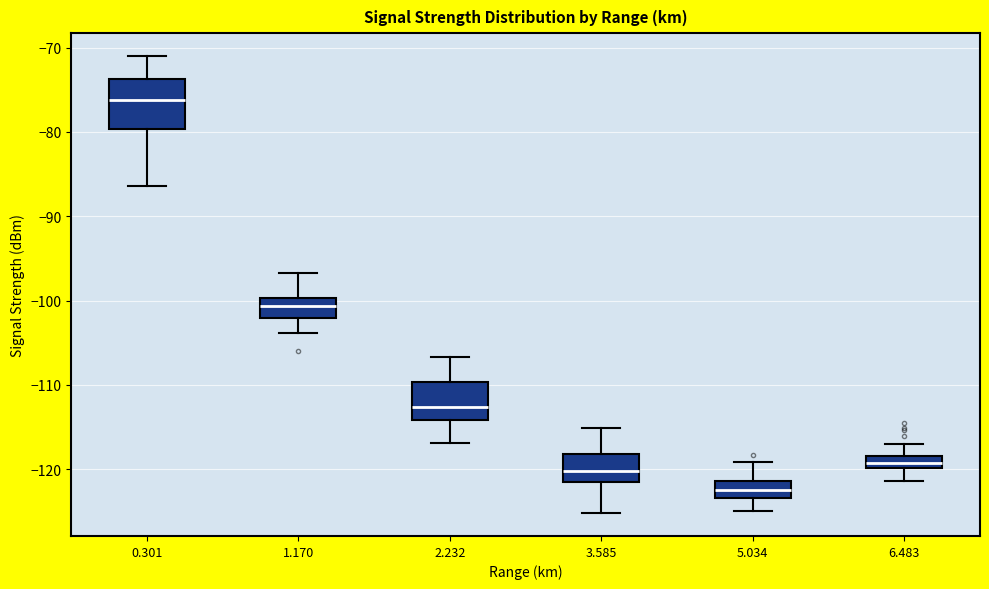

Which box has the lowest median line?

5.034